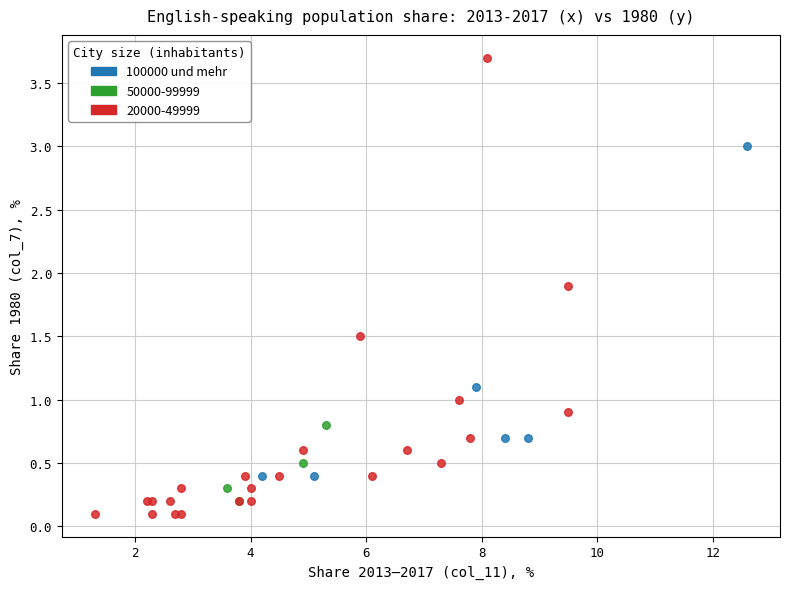

Which series has the largest Y range (max minus min)?

20000-49999